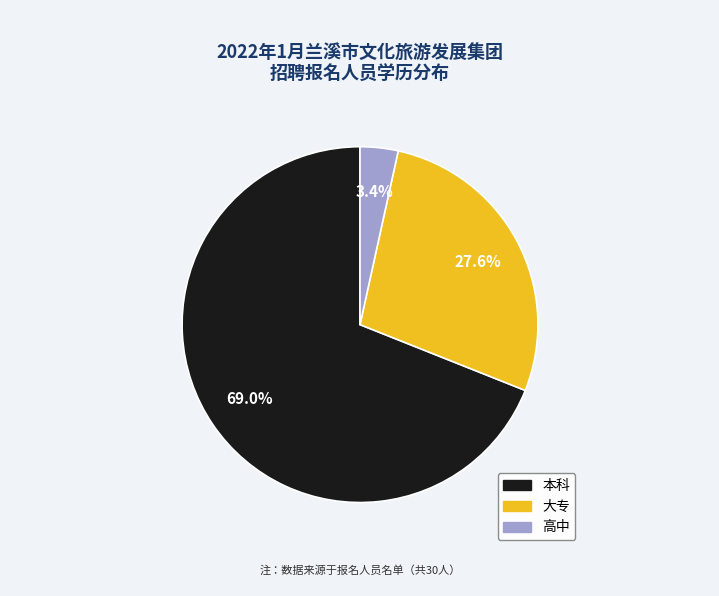

Do 高中 and 大专 together represent more than half of the pie?

No